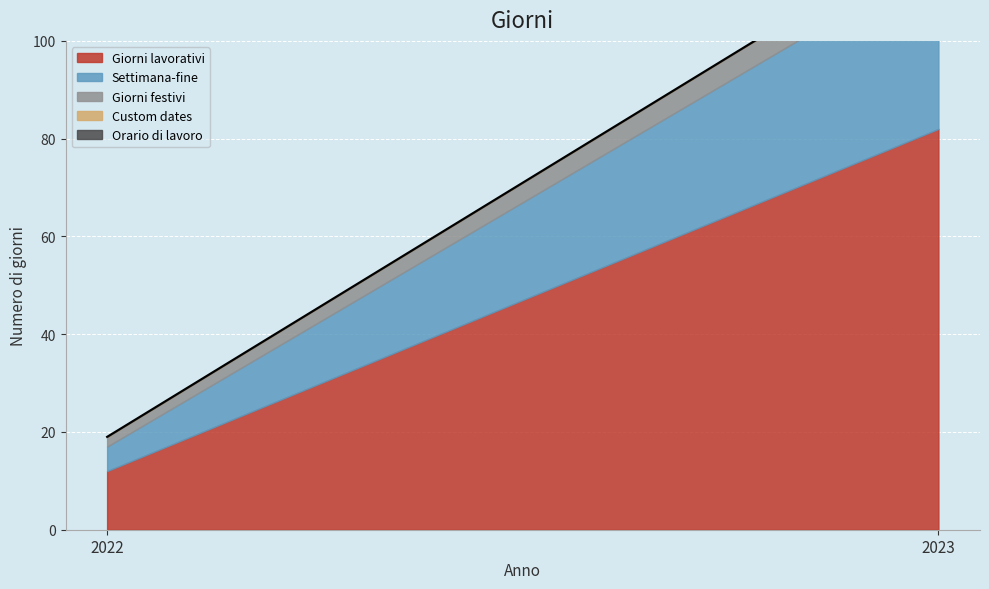

How many data points does each series have?

2